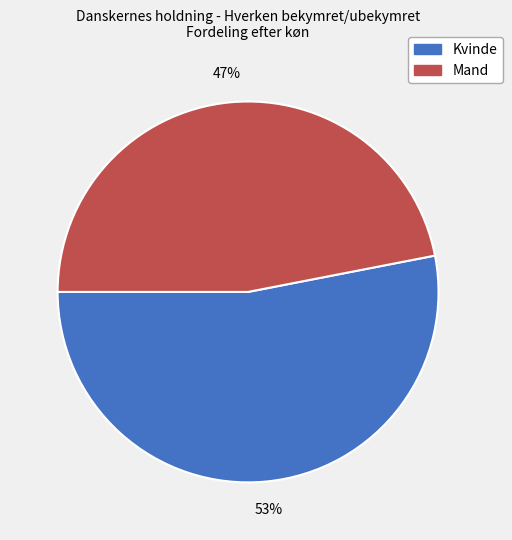

How many slices are in this pie chart?

2